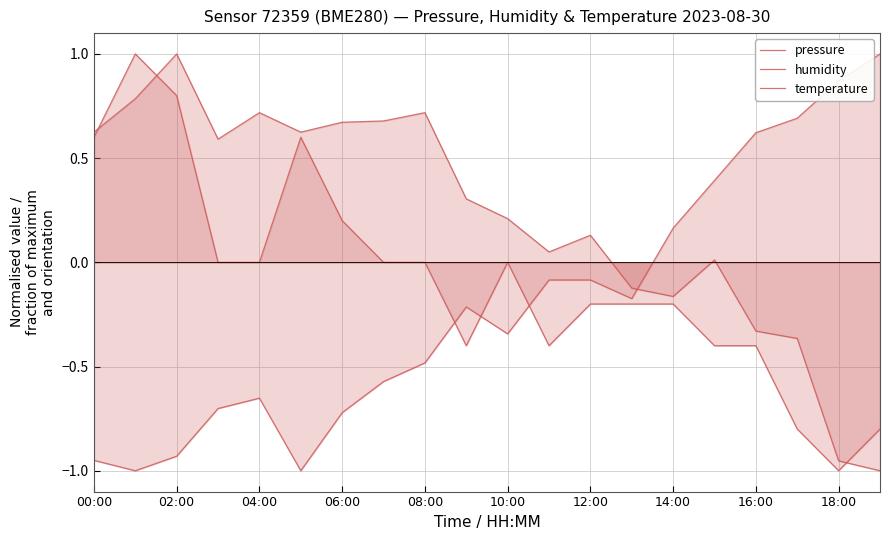

Which category has the highest value across all series?

19